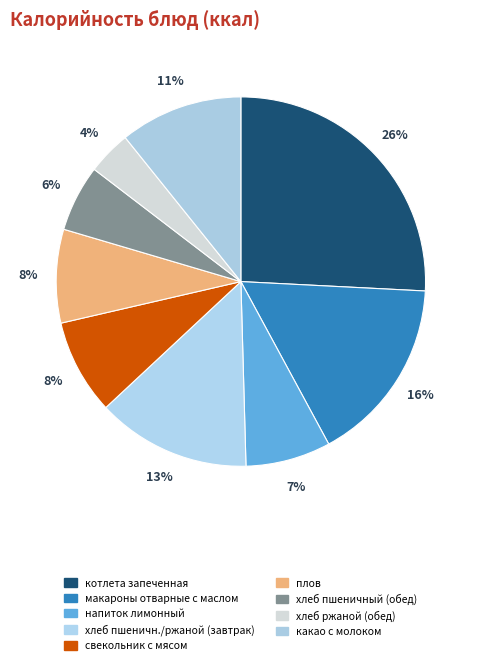

How many slices are in this pie chart?

9